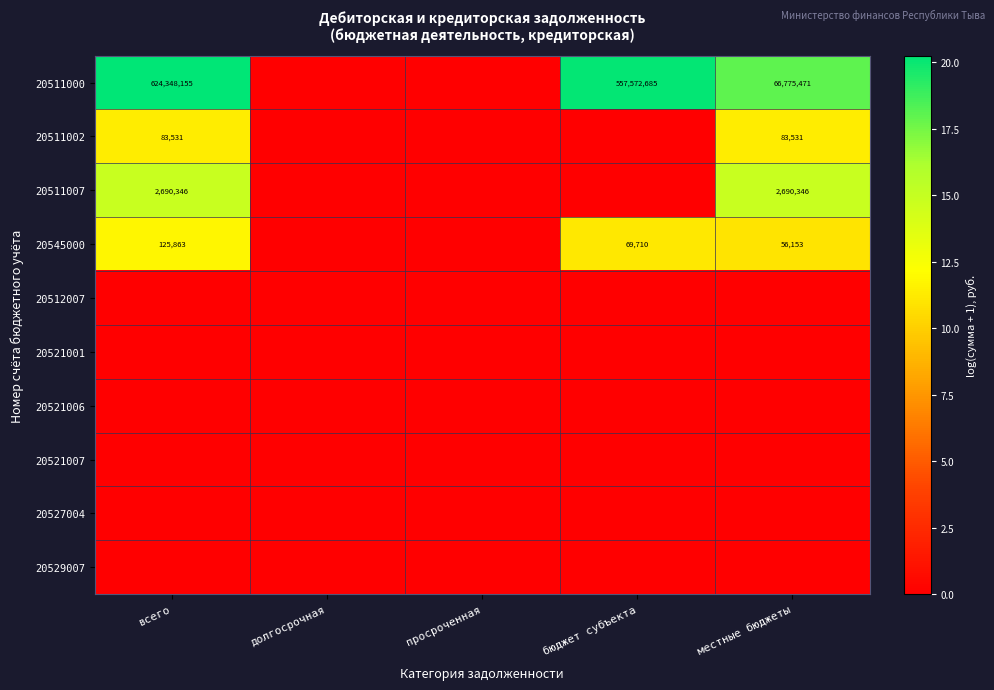

The value of 20511002 at местные бюджеты is 83531. True or false?

True